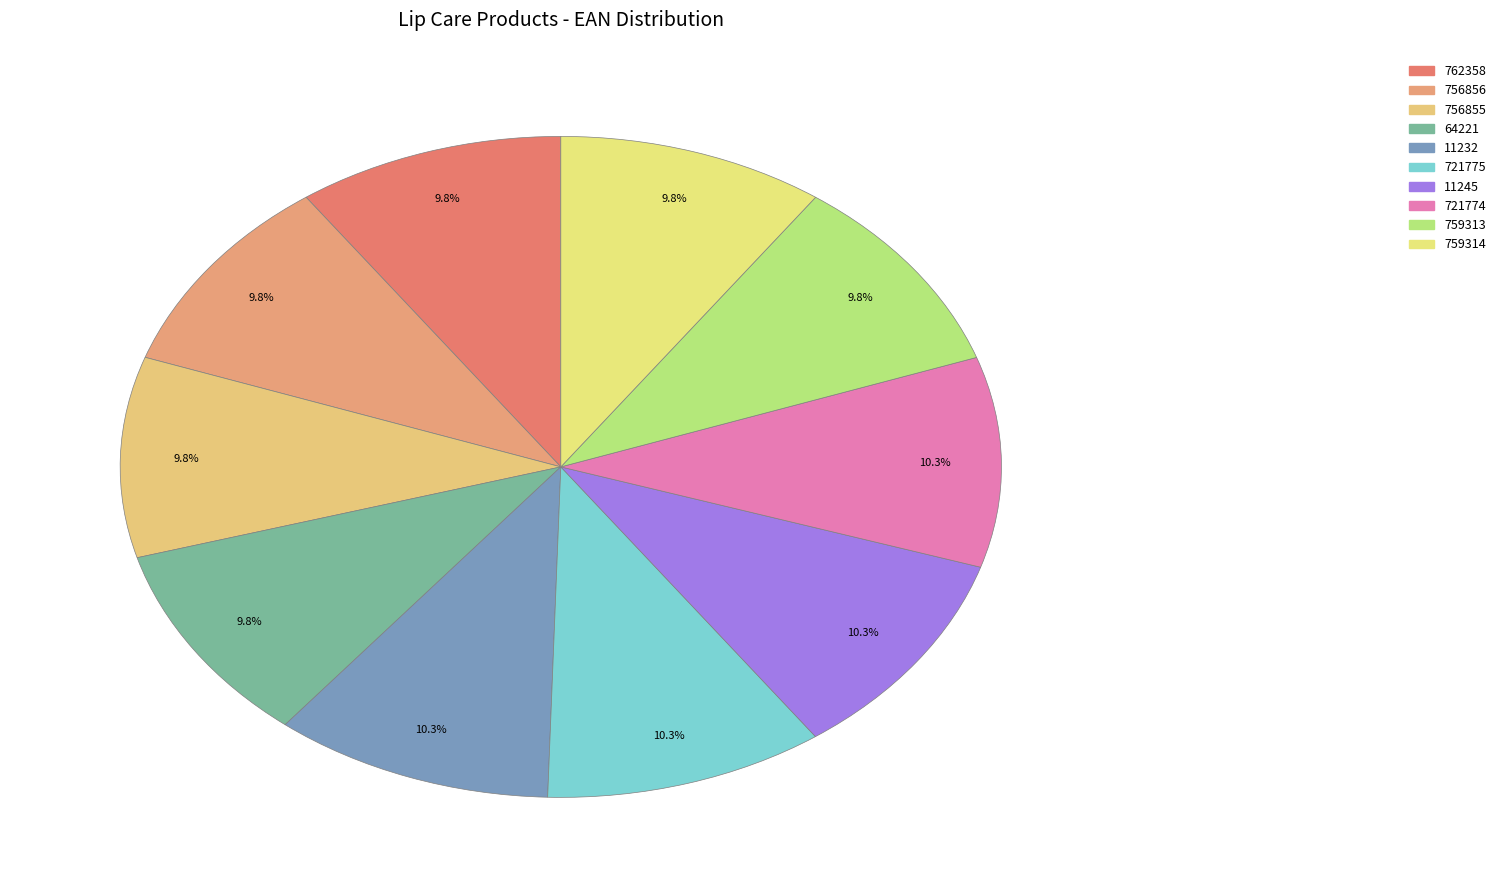

How many segments does this pie chart have?

10